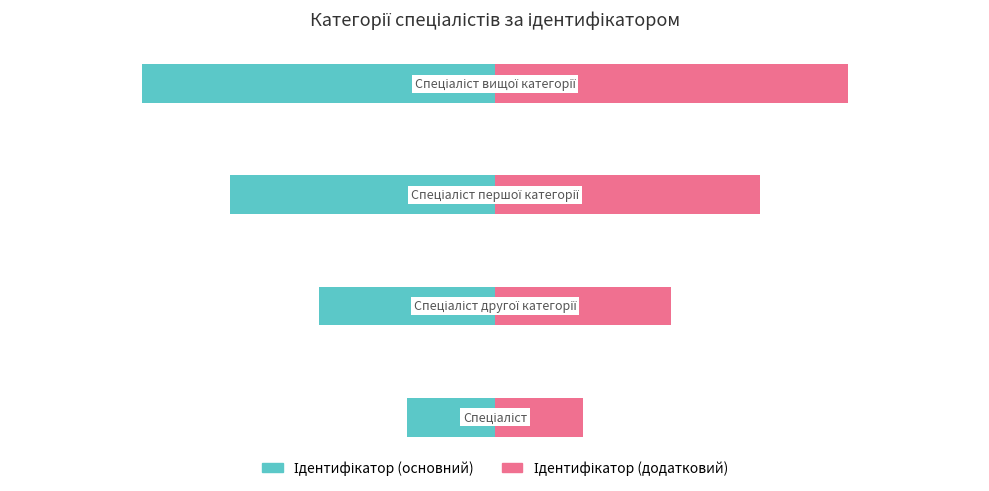

Read the Ідентифікатор (додатковий) value at 2.

3